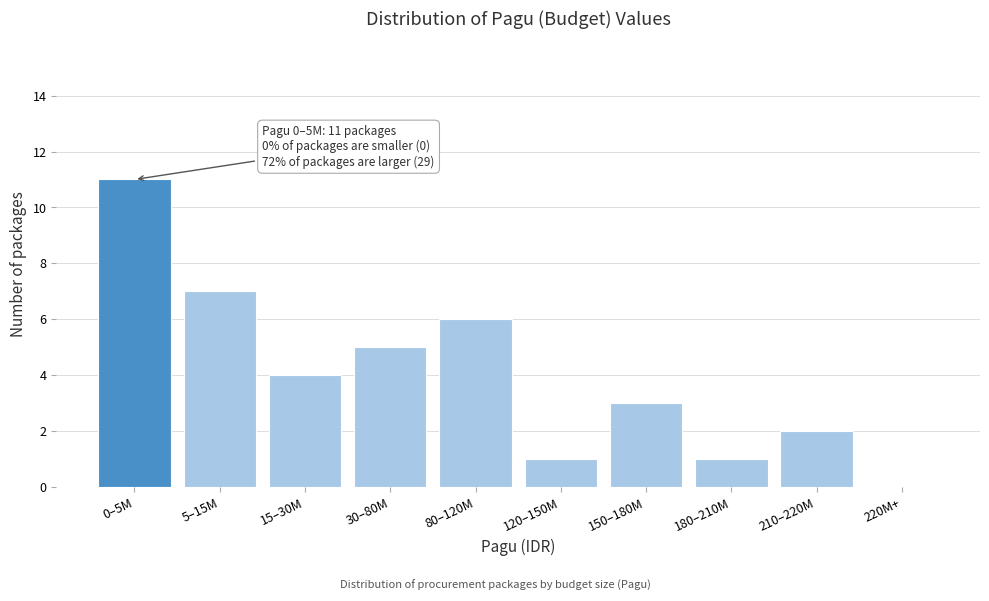

Reading left to right, what are all the values shown in this chart?

0–5M=11	5–15M=7	15–30M=4	30–80M=5	80–120M=6	120–150M=1	150–180M=3	180–210M=1	210–220M=2	220M+=0